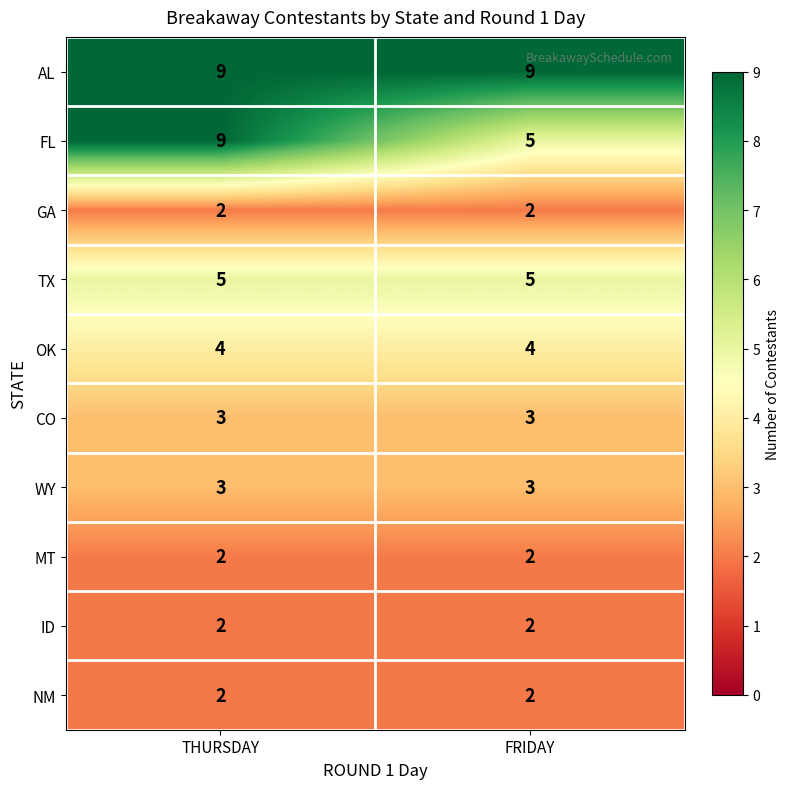

Which series has the largest range (max minus min)?

FL